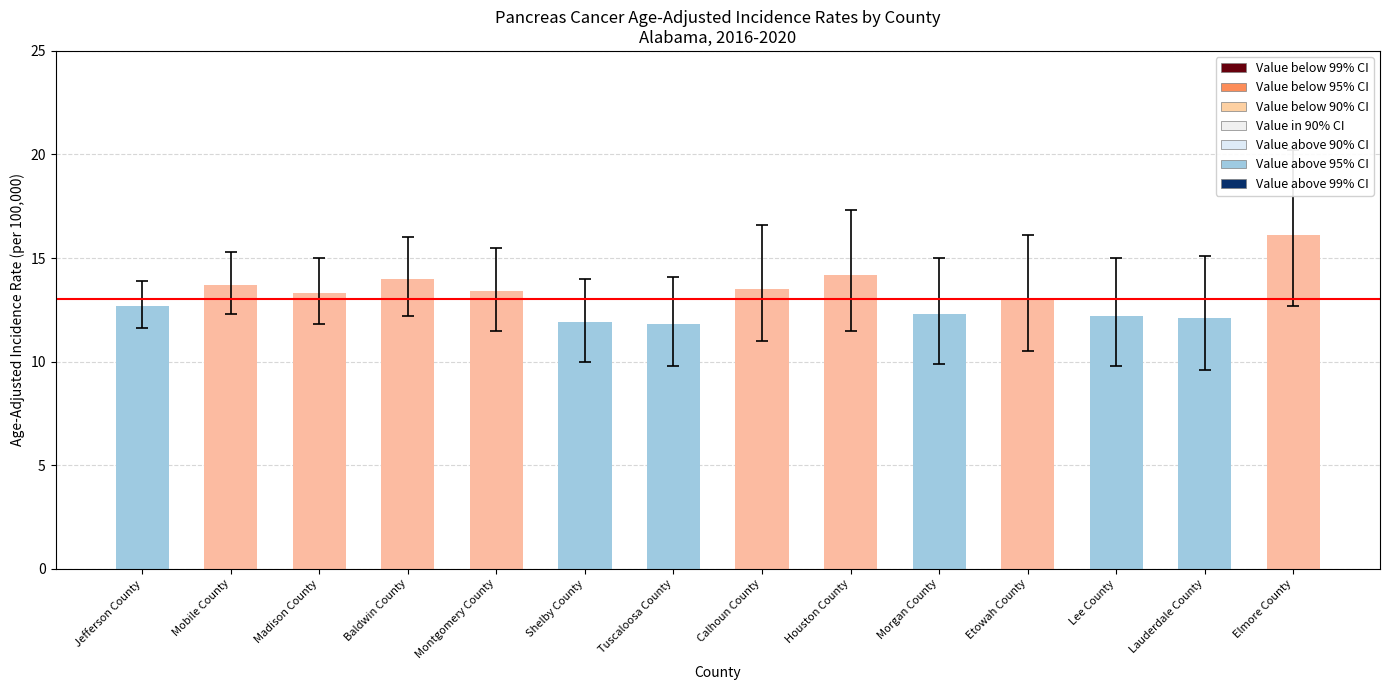

Is it true that upper_ci equals 20.2 at Elmore County?

True